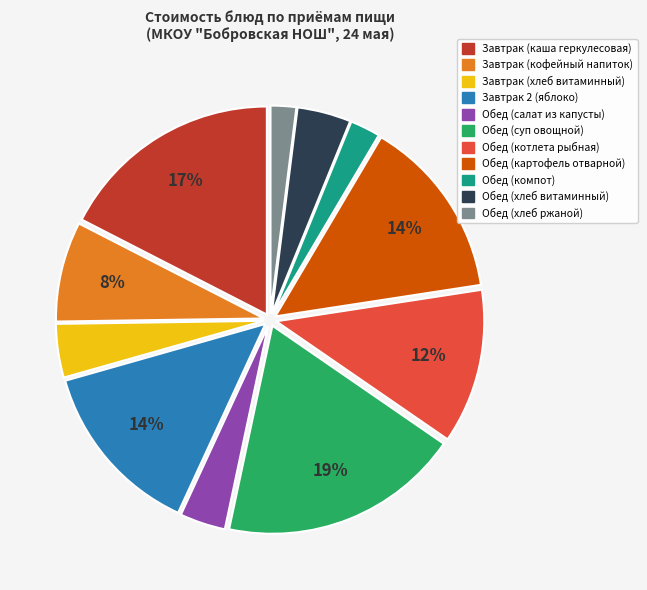

To the nearest percent, what percentage of the pie is Обед (картофель отварной)?

14%